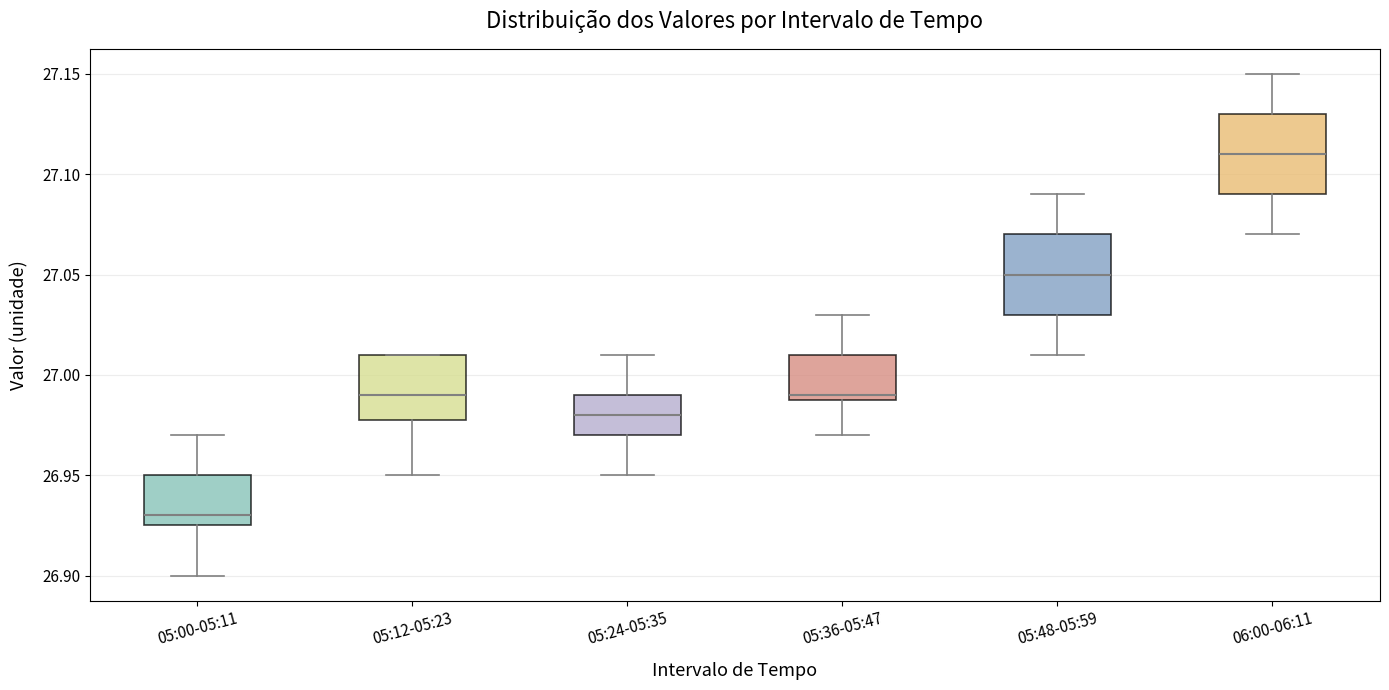

Reading left to right, transcribe this box plot: for each box, give where its median line is, the range the box spans, and where its two whiskers end, as read against the y-axis. The values are not printed on the chart, so give them approximately, as read against the axis.

05:00-05:11: median 26.930, box 26.925 to 26.950, whiskers 26.900 to 26.970
05:12-05:23: median 26.990, box 26.980 to 27.010, whiskers 26.950 to 27.010
05:24-05:35: median 26.980, box 26.970 to 26.990, whiskers 26.950 to 27.010
05:36-05:47: median 26.990 (just above the box's lower edge), box 26.990 to 27.010, whiskers 26.970 to 27.030
05:48-05:59: median 27.050, box 27.030 to 27.070, whiskers 27.010 to 27.090
06:00-06:11: median 27.110, box 27.090 to 27.130, whiskers 27.070 to 27.150